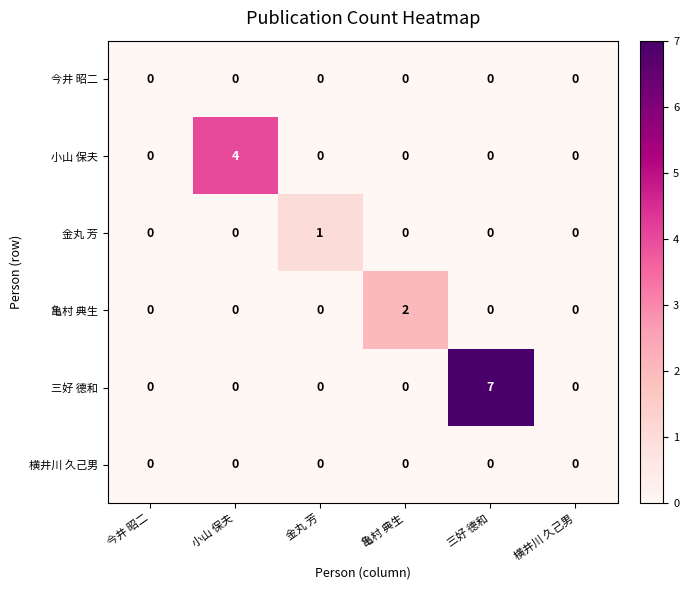

What is the greatest value displayed?

7